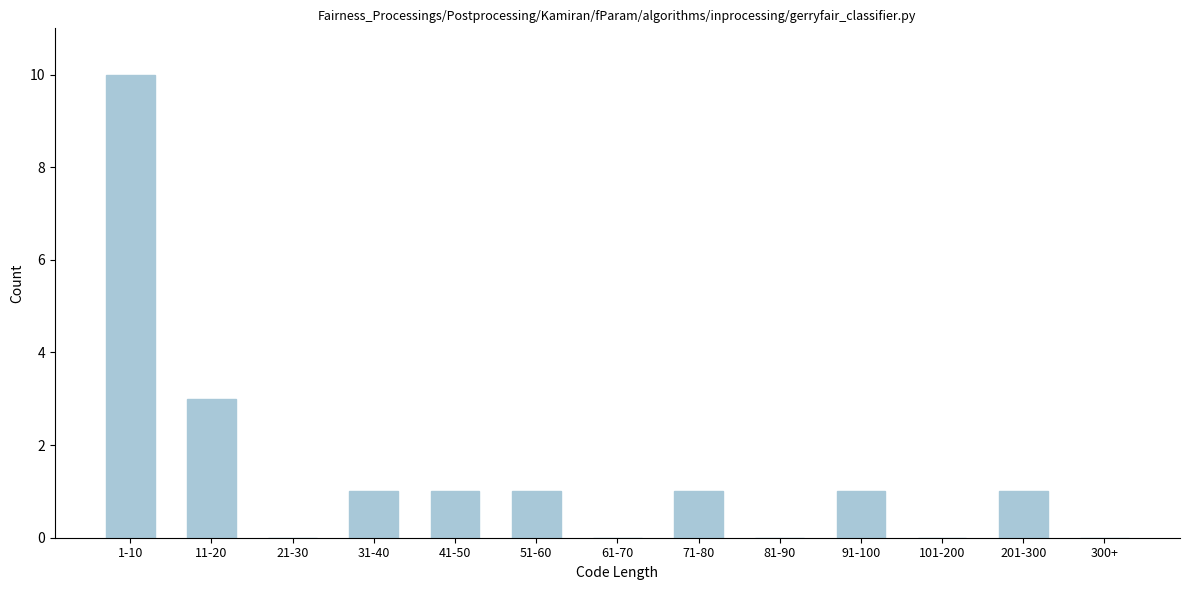

Reading right to left, transcribe all the data shown in this chart.

300+=0	201-300=1	101-200=0	91-100=1	81-90=0	71-80=1	61-70=0	51-60=1	41-50=1	31-40=1	21-30=0	11-20=3	1-10=10